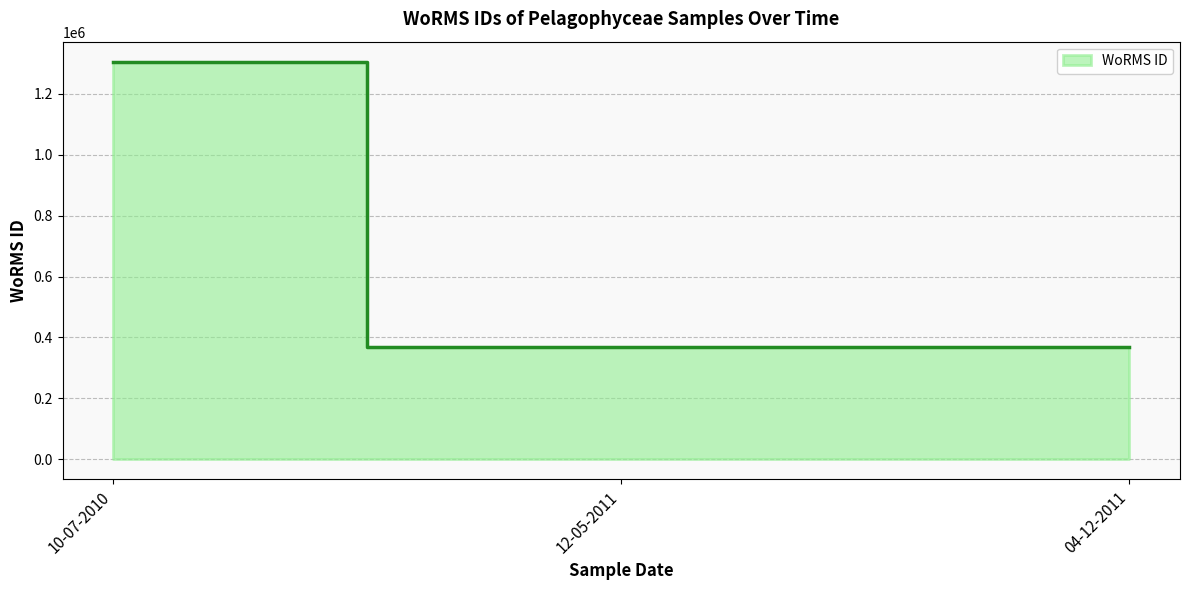

How many distinct data groups are displayed?

1